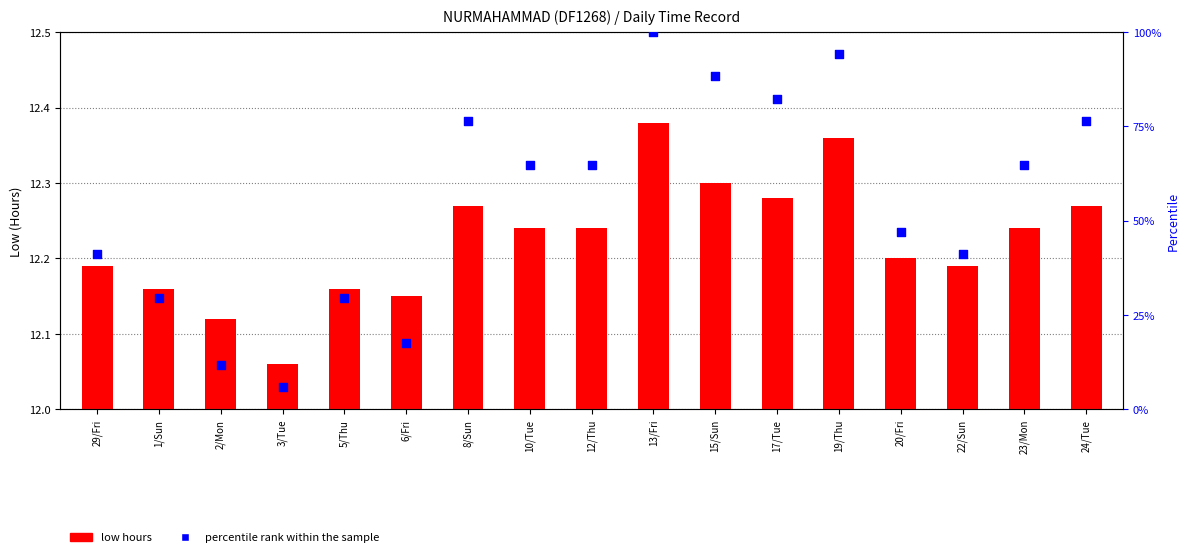

What is the total value across all series at 19/Thu?

94.5